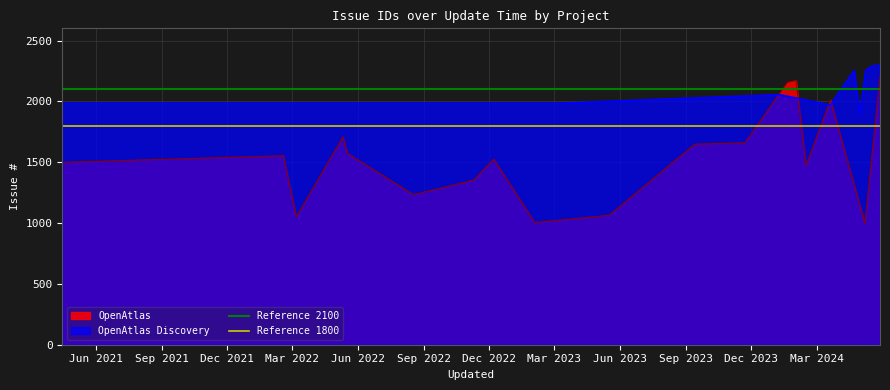

What is the lowest value of the OpenAtlas series?

998.0